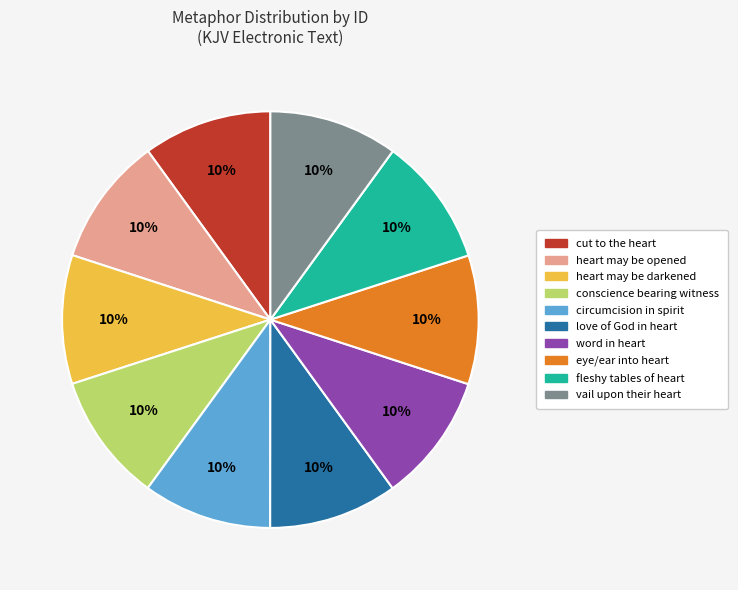

Is there a majority slice in this chart?

No